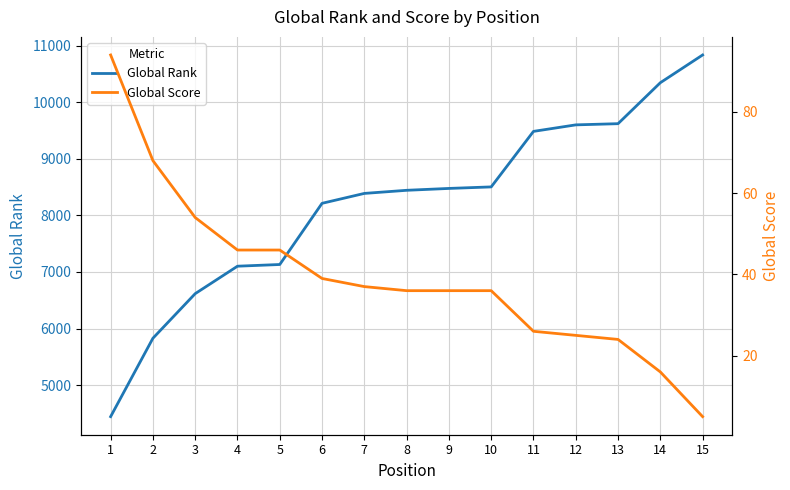

The Global Score series shows 5 at 15. True or false?

True